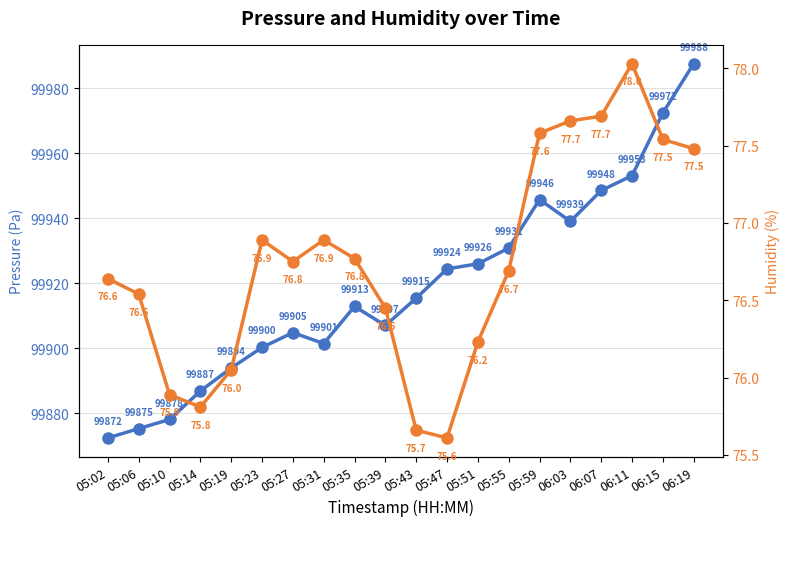

What position from the right is 05:14?

17